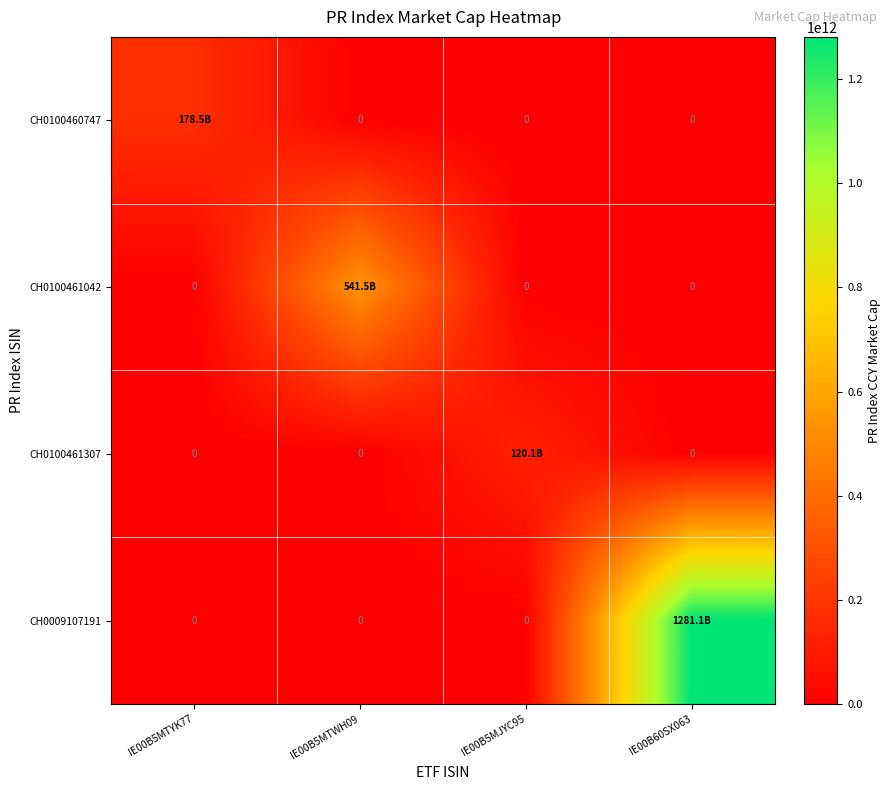

What is the total value across all series at IE00B60SX063?

1281128914922